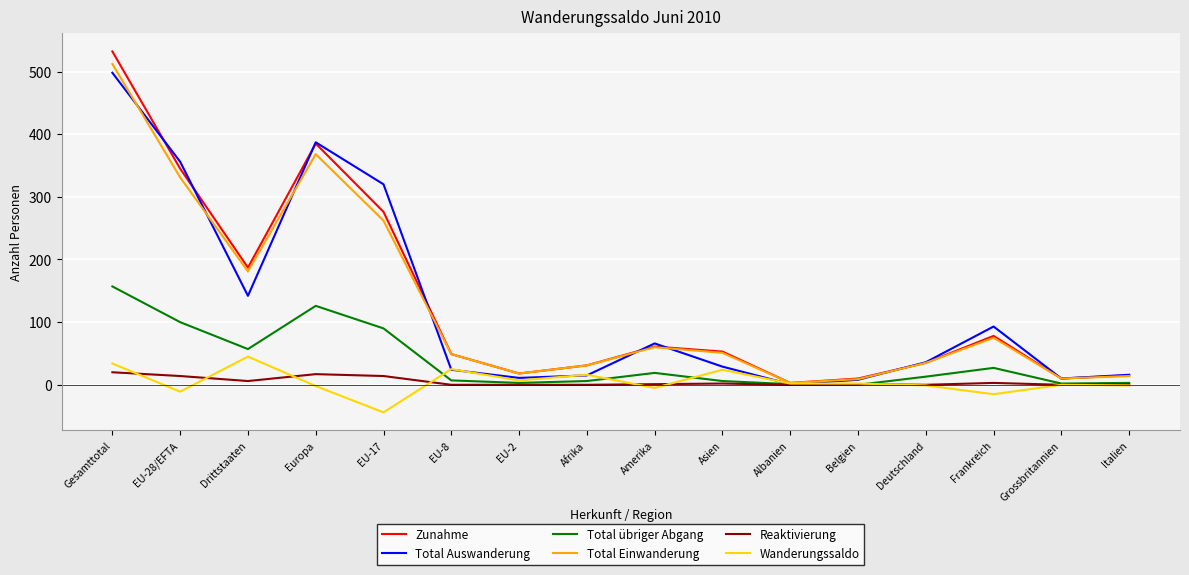

What is the greatest value displayed?

532